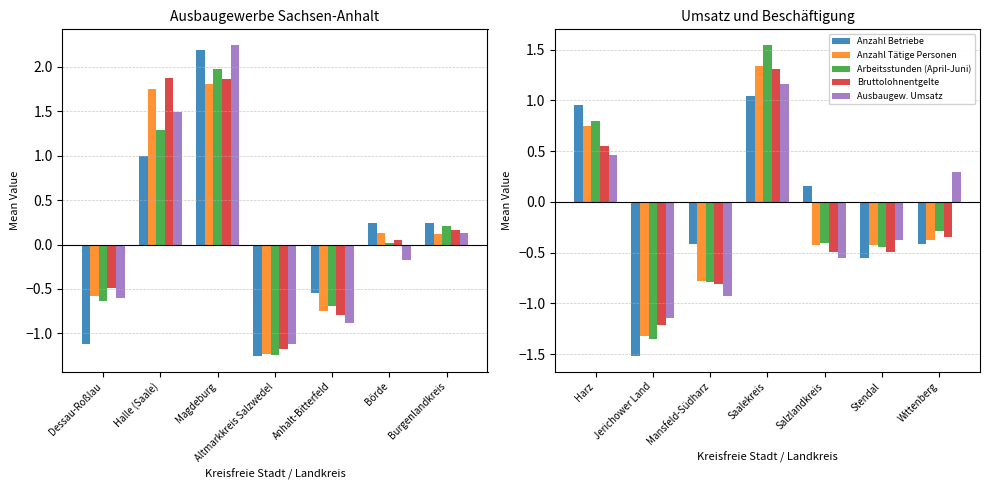

What is the smallest value displayed?

-1.5